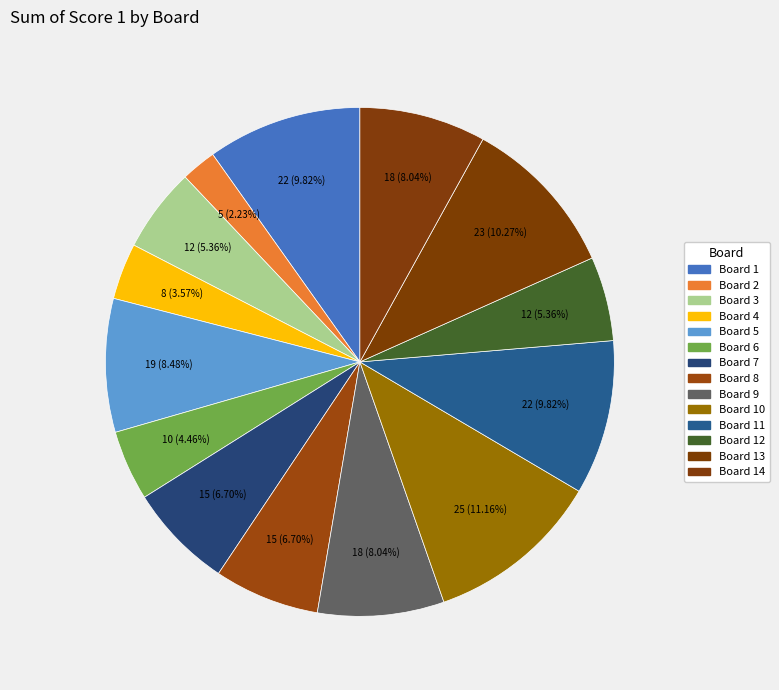

Count the number of slices in the pie.

14